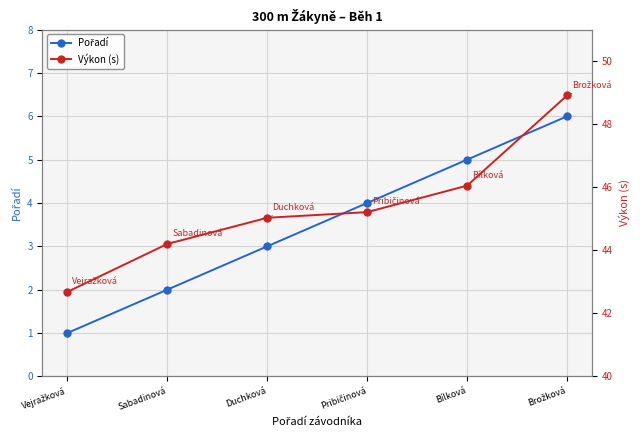

Reading left to right, list all the values displayed in this chart.

Pořadí: Vejražková=1.0	Sabadinová=2.0	Duchková=3.0	Pribičinová=4.0	Bílková=5.0	Brožková=6.0
Výkon (s): Vejražková=42.7	Sabadinová=44.2	Duchková=45.0	Pribičinová=45.2	Bílková=46.0	Brožková=48.9